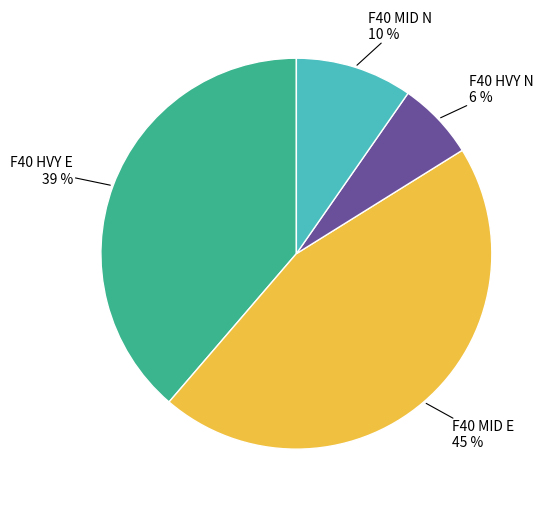

Is there a majority slice in this chart?

No